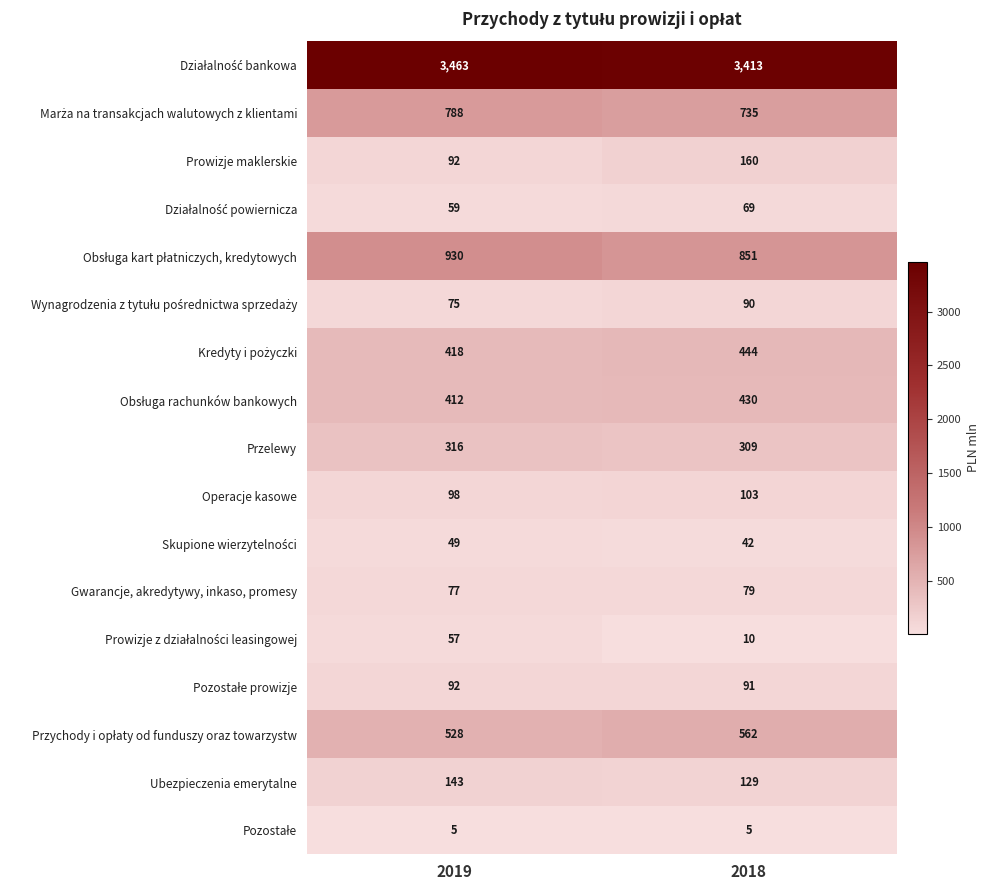

What is the greatest value displayed?

3463